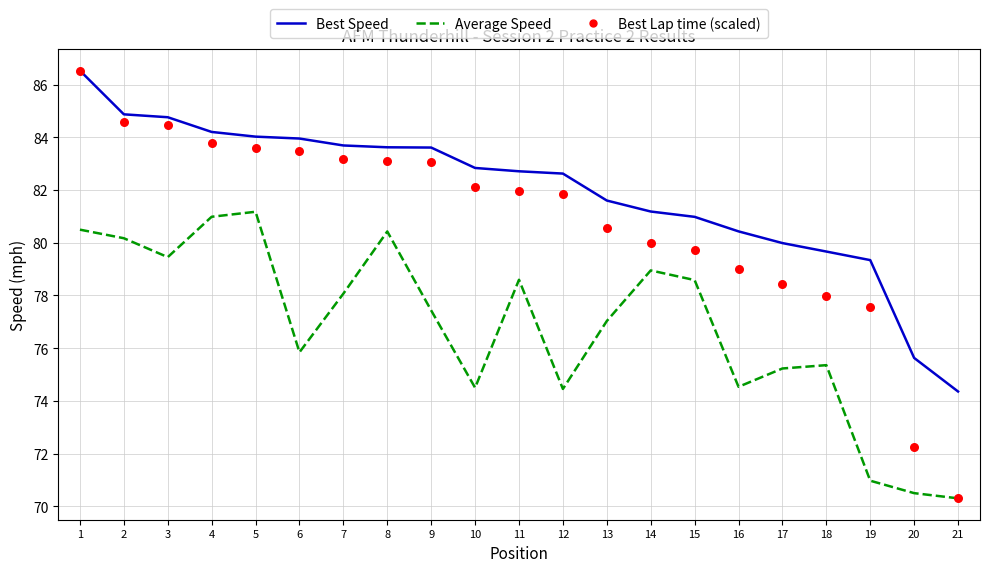

Which series contains the lowest Y value?

Average Speed